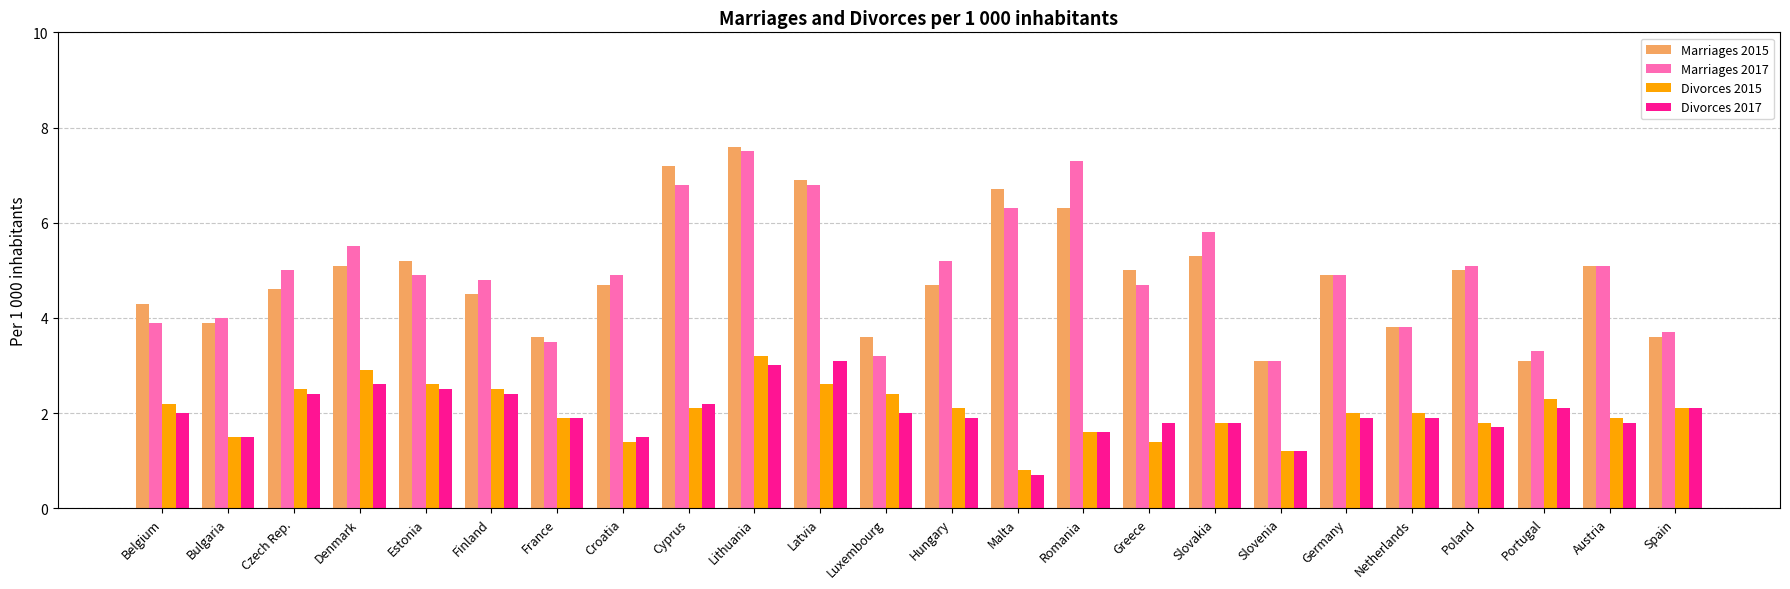

What is the value of the Marriages 2017 bar at the 2nd from the left?

4.0